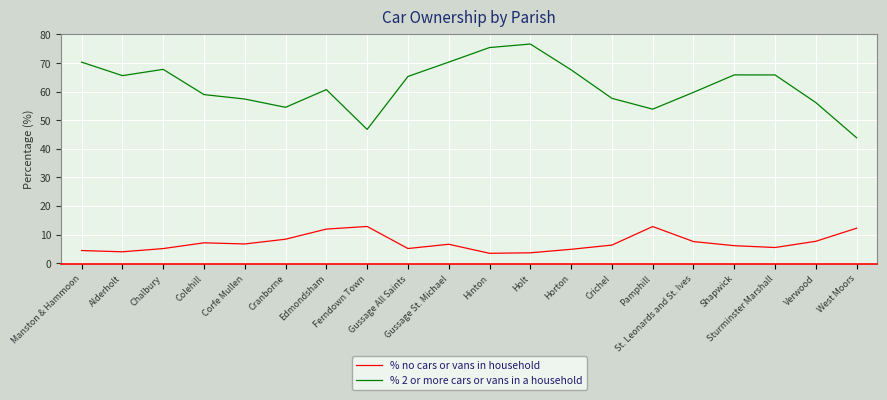

At which category does the chart reach its peak across all series?

Holt